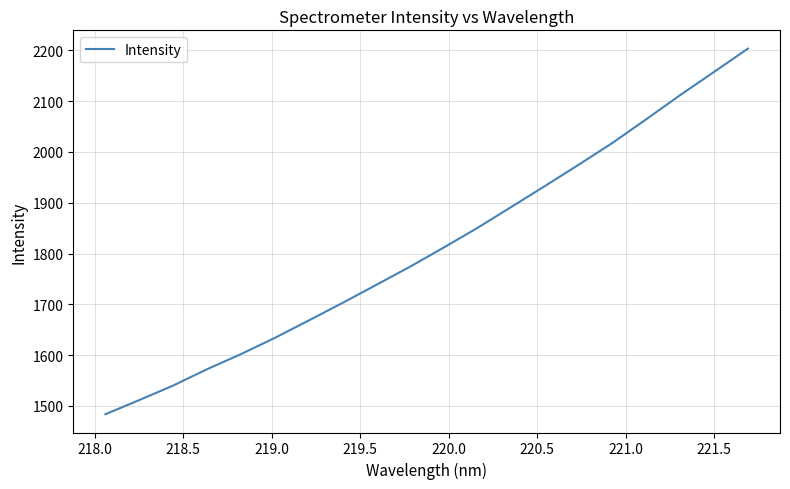

What is the smallest value displayed?

1483.4